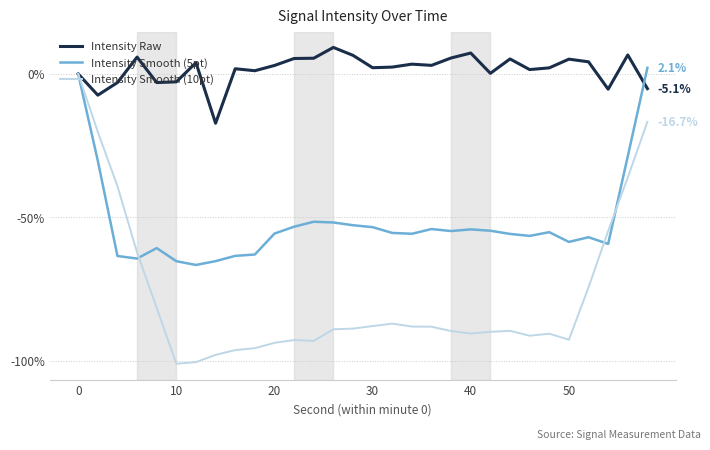

Rank the series by their average value, from highest to lowest.

Intensity Raw, Intensity Smooth (5pt), Intensity Smooth (10pt)